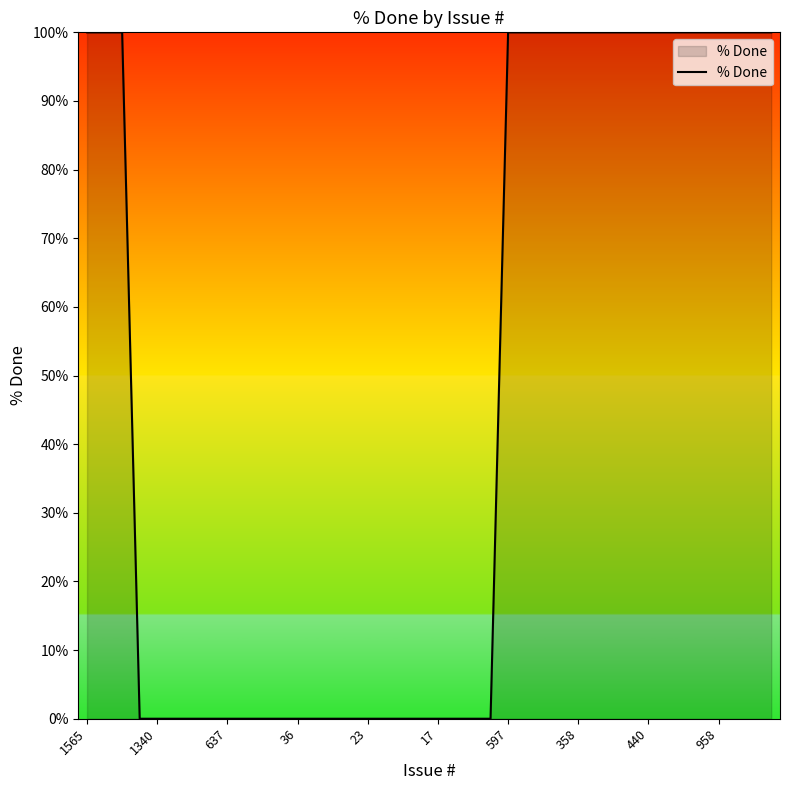

What is the maximum value shown in the chart?

100